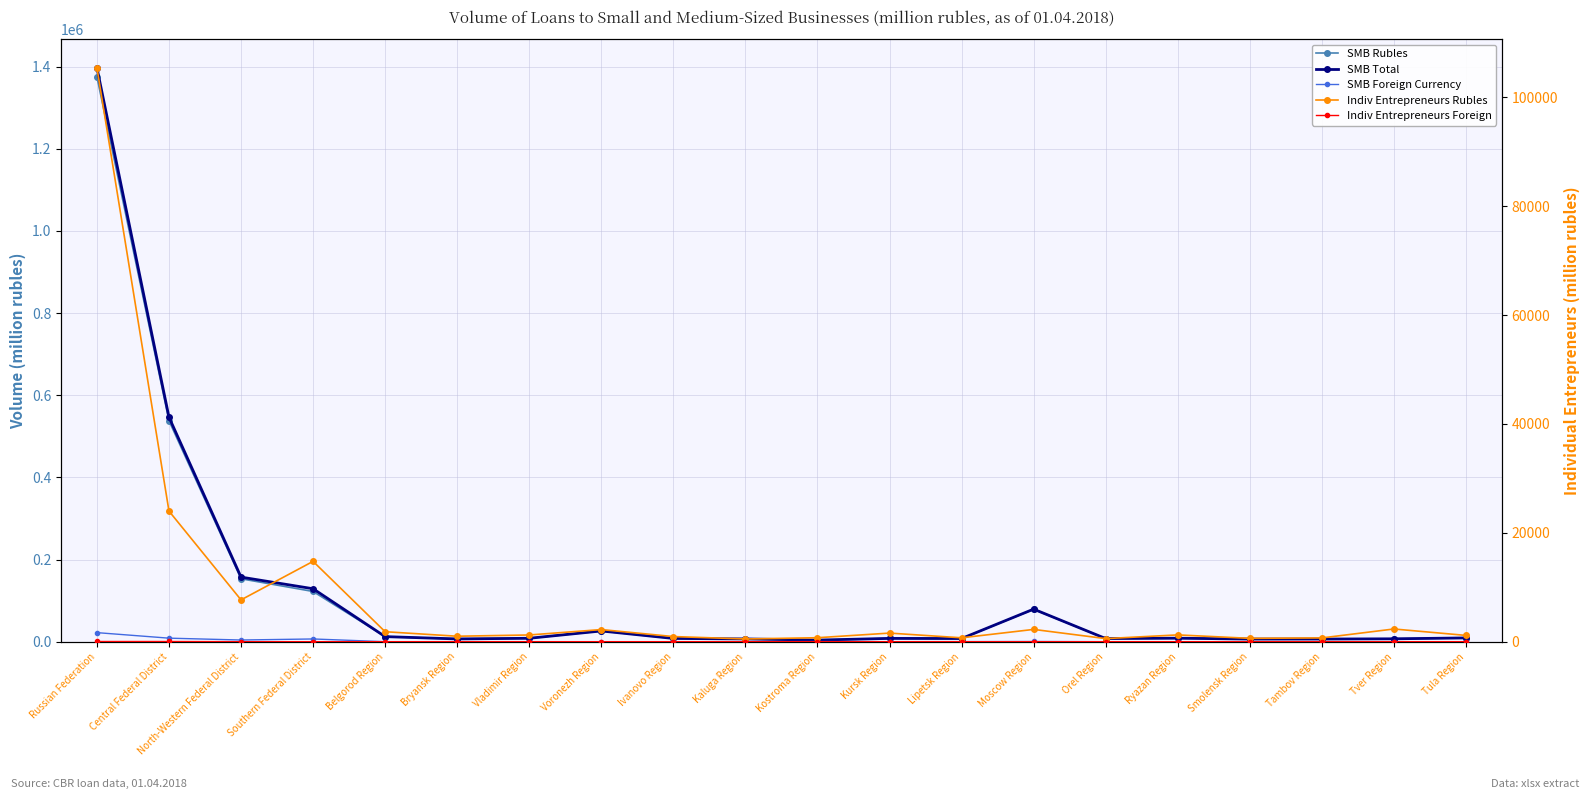

How many interior local peaks does the Indiv Entrepreneurs Rubles series have?

6